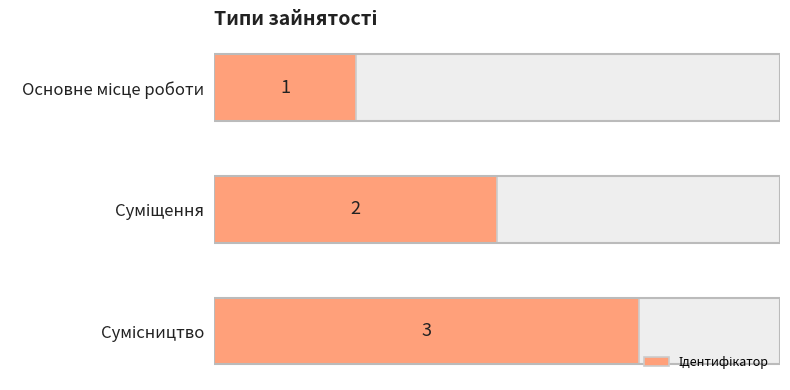

How many distinct data groups are displayed?

1